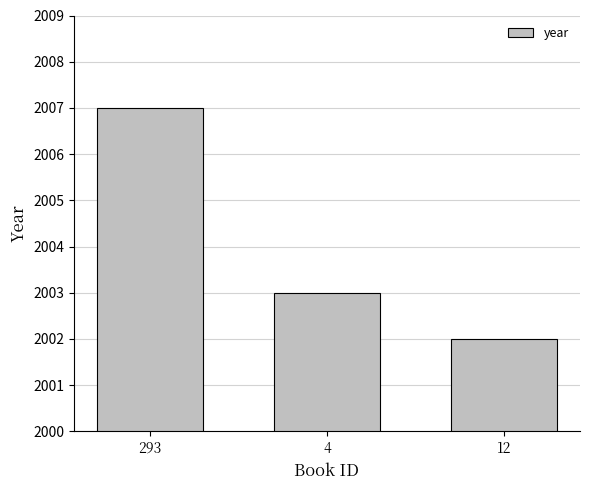

What is the change in value from 4 to 12?

-1